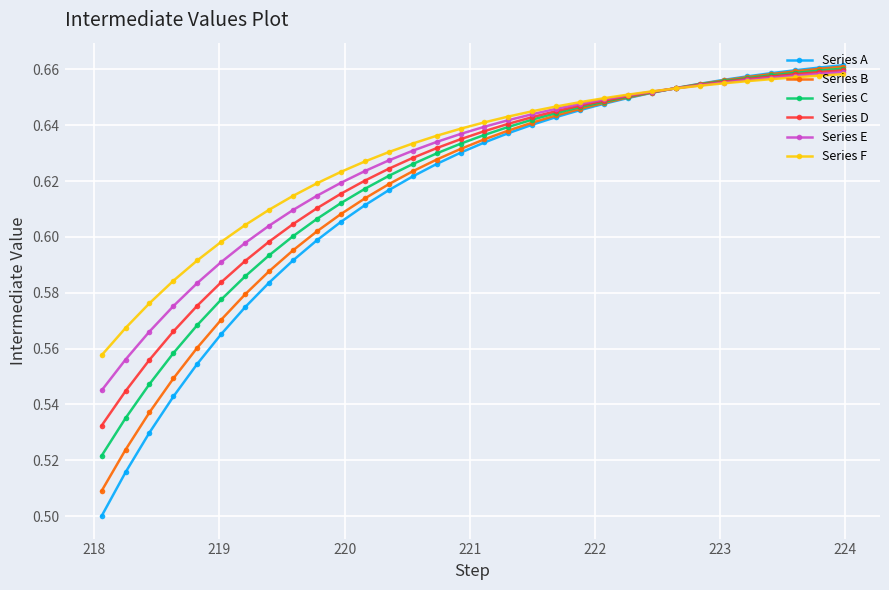

Count the Series F values in the range 0 to 1.

32